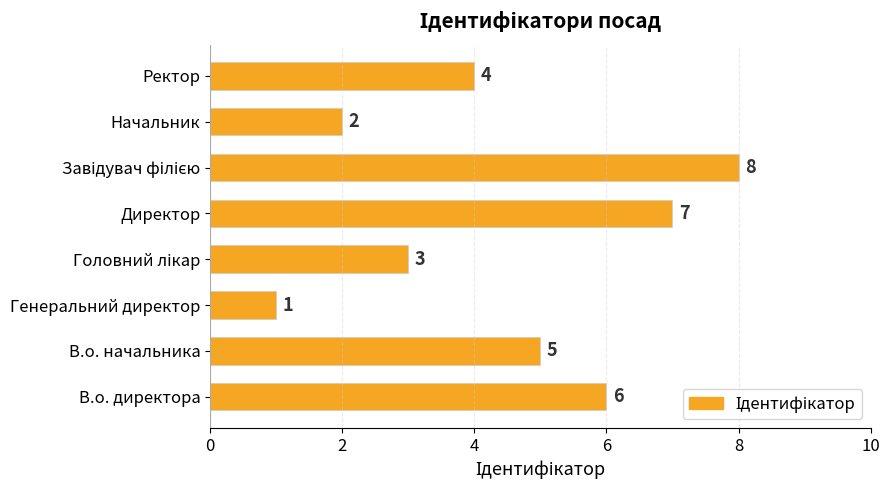

Reading top to bottom, extract all data points from this chart.

4	2	8	7	3	1	5	6